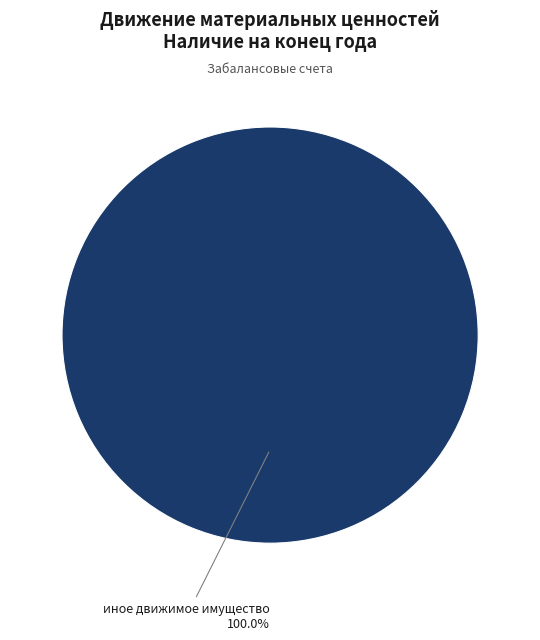

Does any single category account for the majority?

Yes